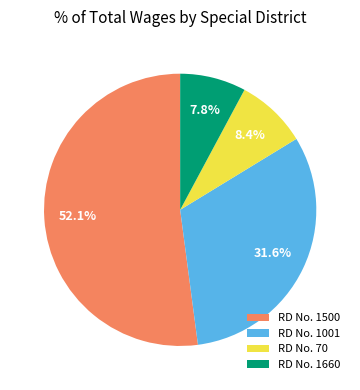

What is the largest slice in the pie chart?

RD No. 1500